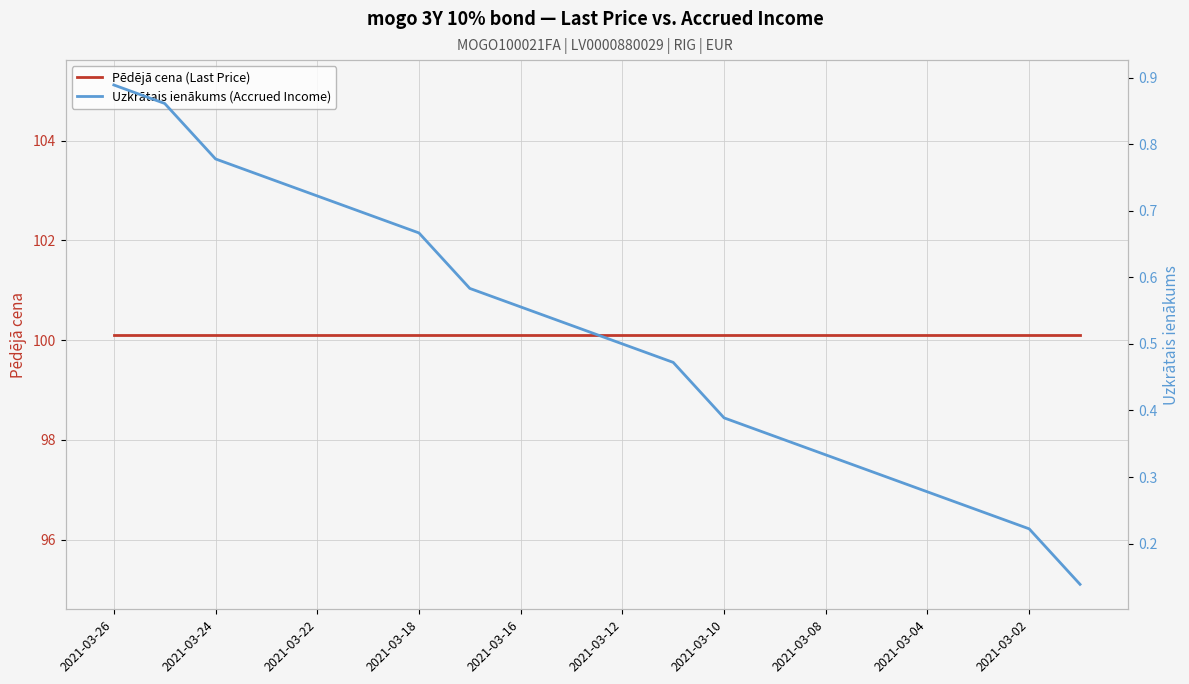

True or false: Pēdējā cena (Last Price) and Uzkrātais ienākums (Accrued Income) intersect in this chart.

False